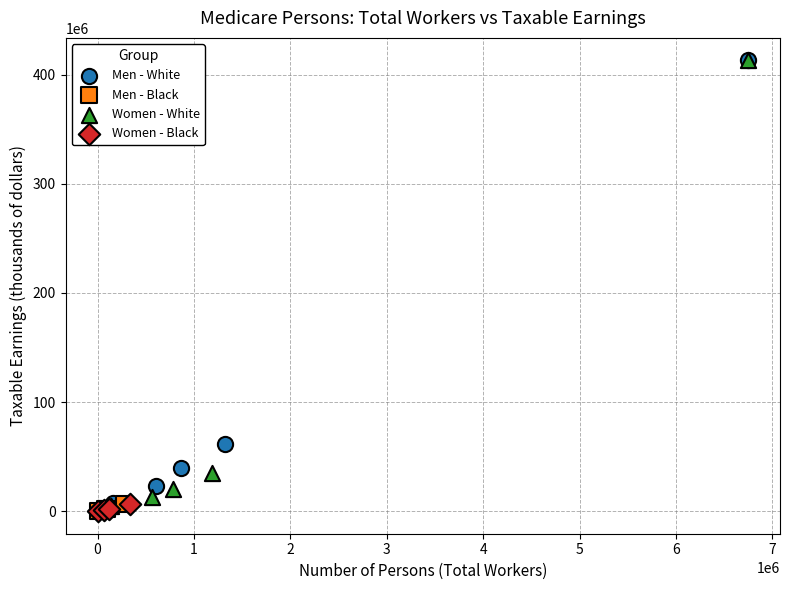

What are all the series names shown in the legend?

Men - White, Men - Black, Women - White, Women - Black